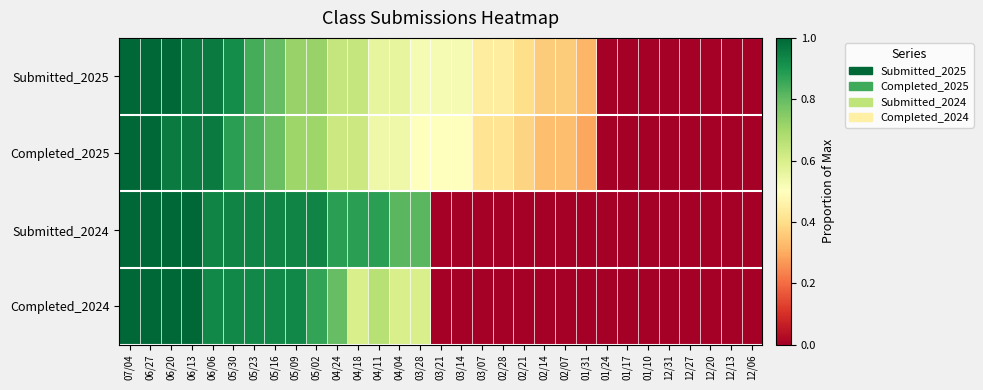

Which series has the largest total across all categories?

Submitted_2025